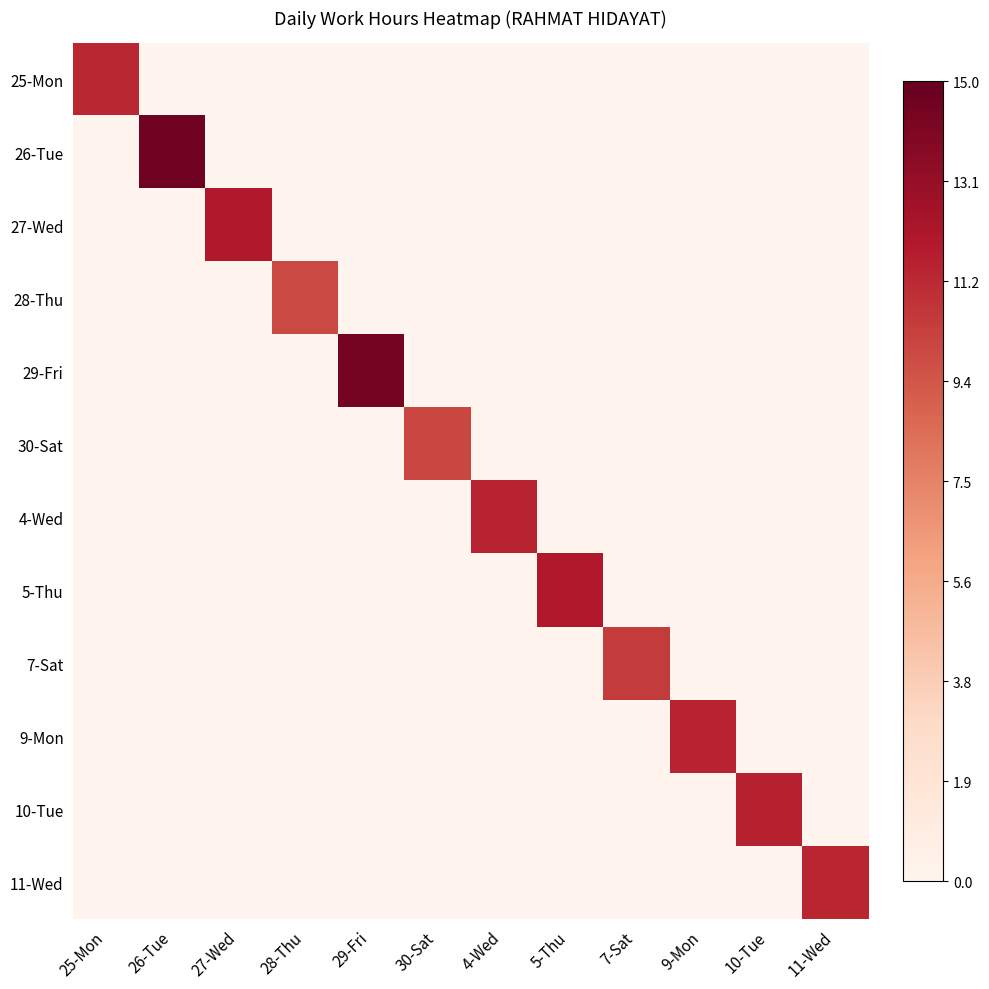

Which series has the largest range (max minus min)?

26-Tue